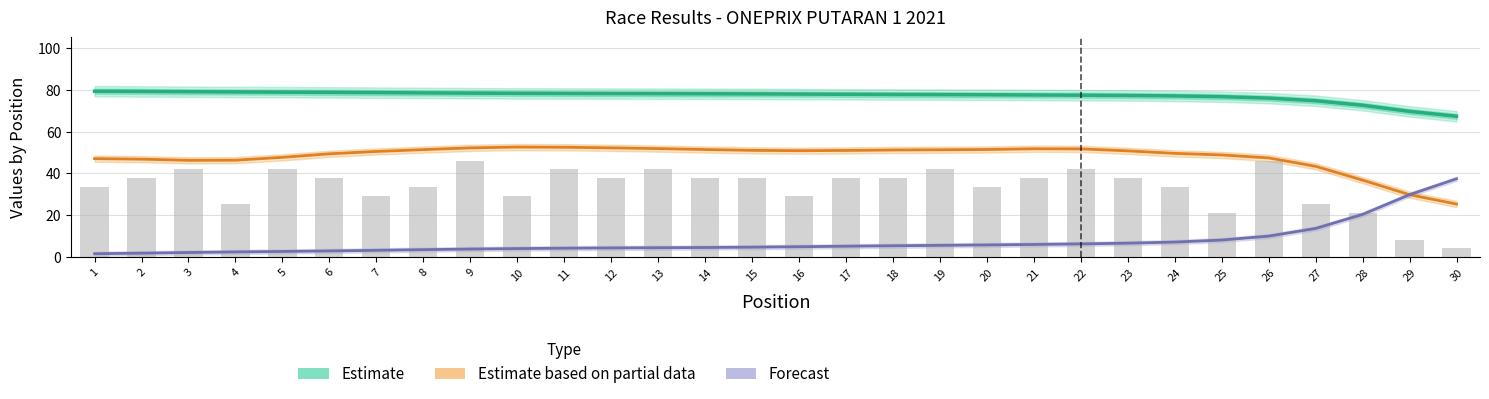

Between 27 and 20, which is larger?

20